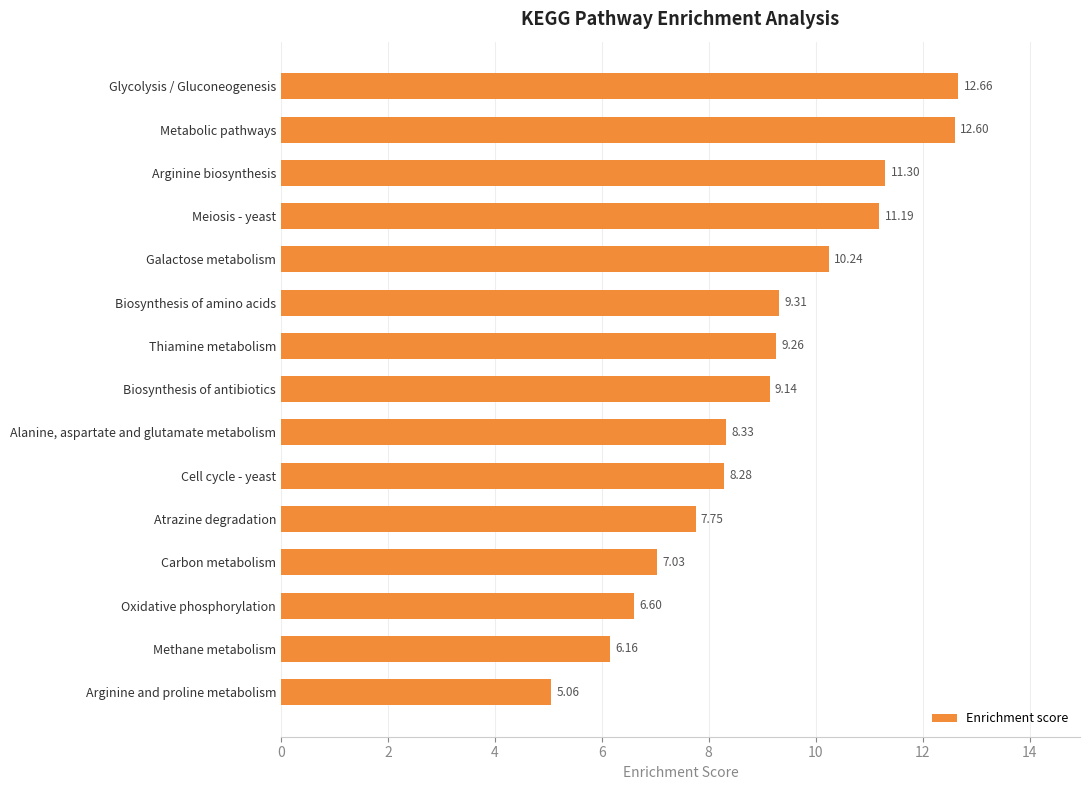

What is the difference between the maximum and minimum values?

7.6